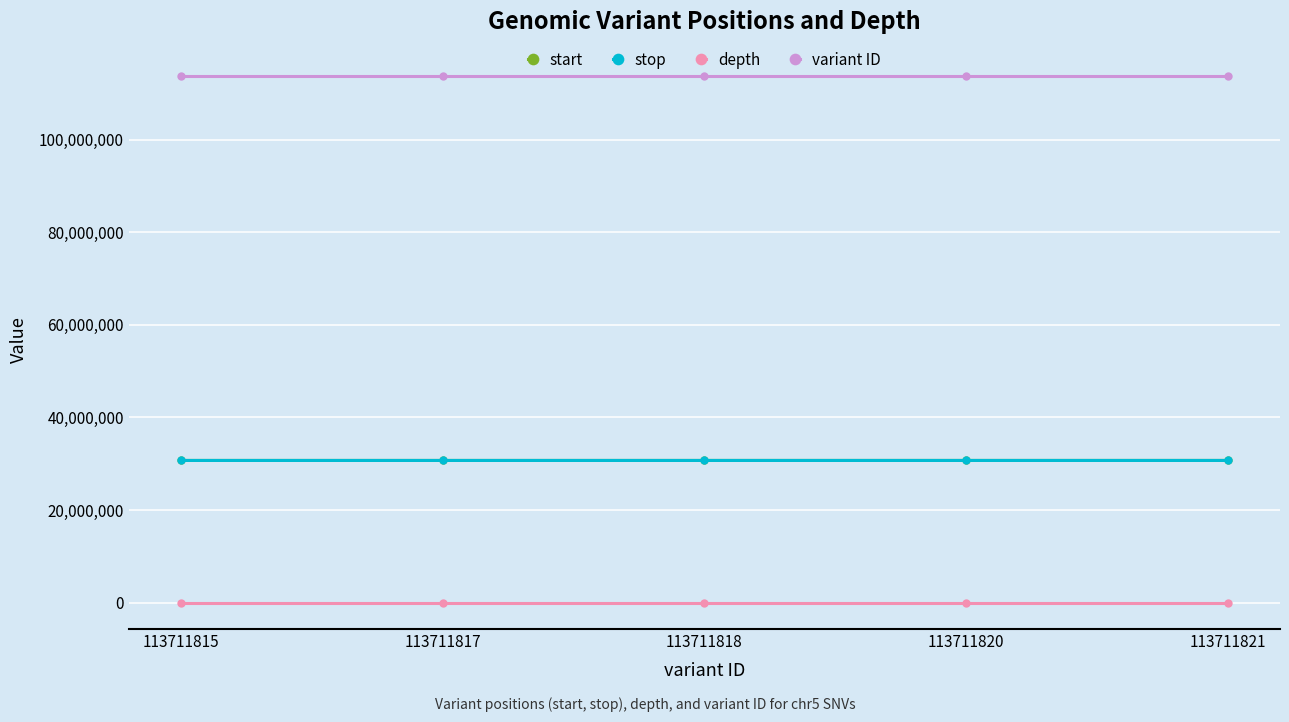

What is the value of the stop point at the 2nd from the left?

30720283